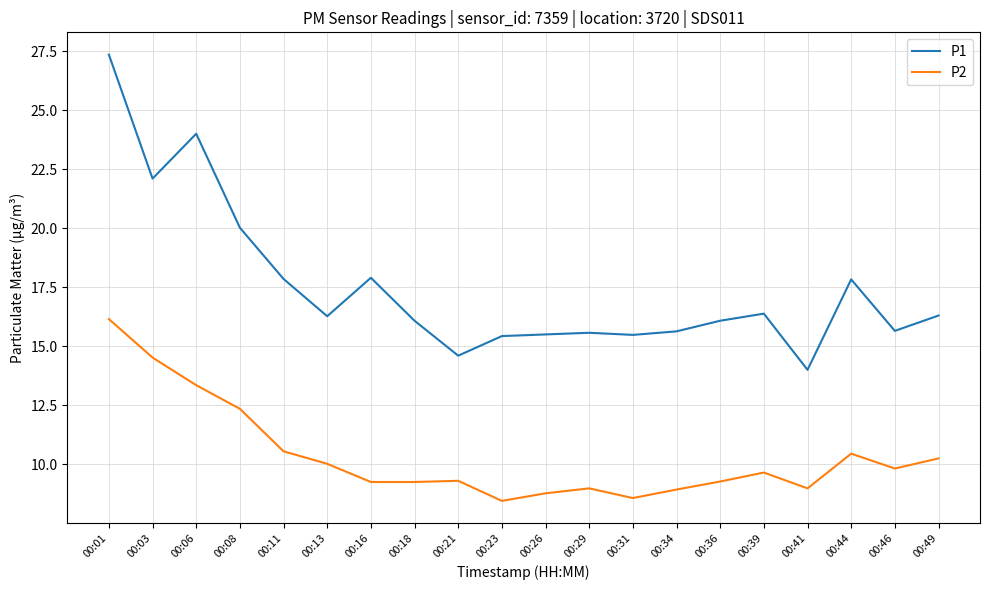

Which category has the highest value across all series?

00:01